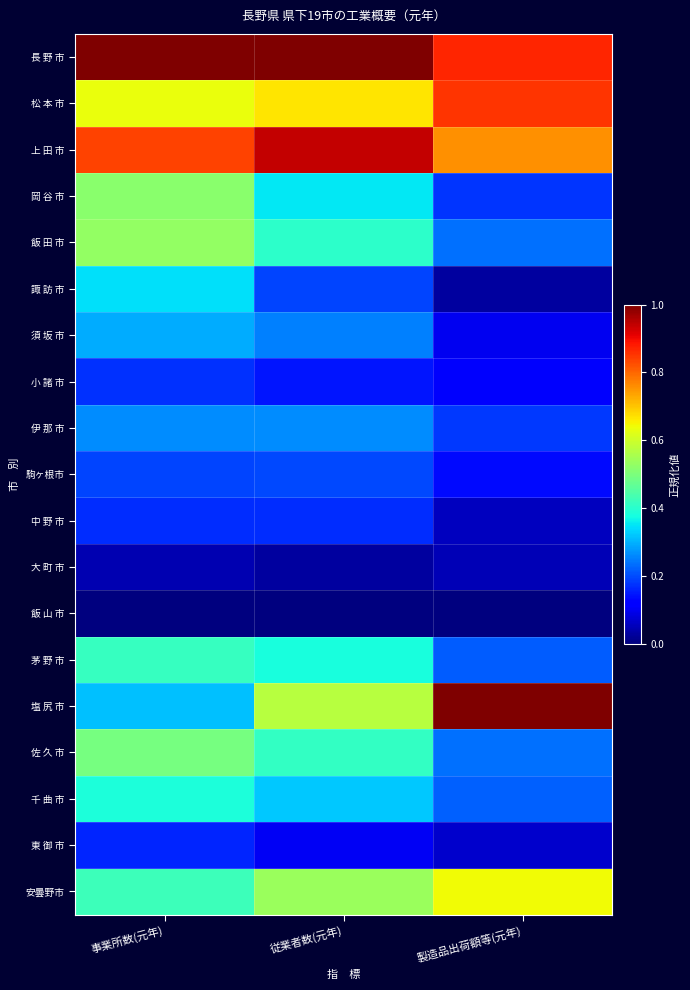

What is the difference between the highest and lowest values at 事業所数(元年)?

1.0